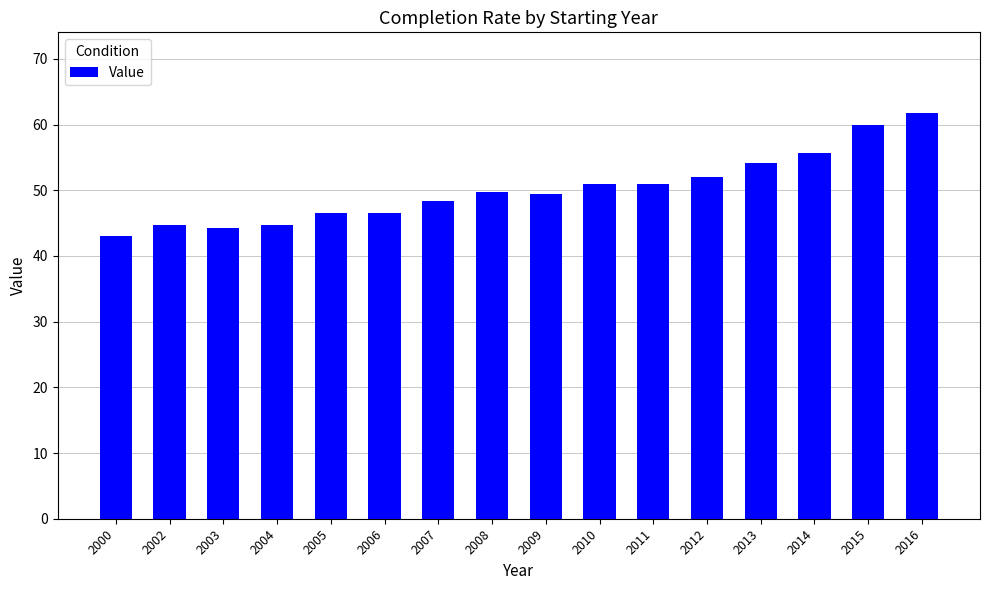

What is the change in value from 2013 to 2016?

+7.6